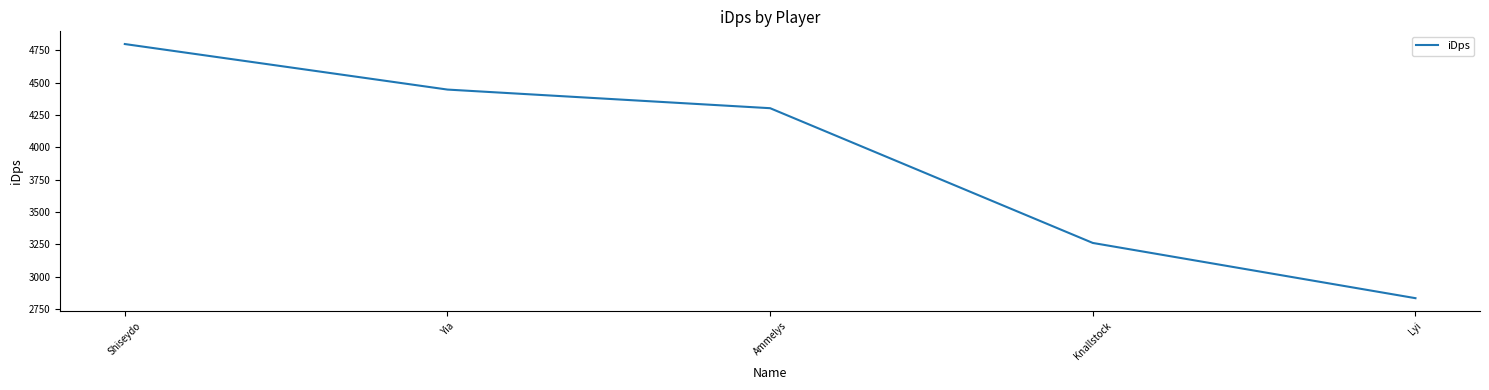

What is the ratio of the value at Ammelys to the value at Shiseydo?

0.9